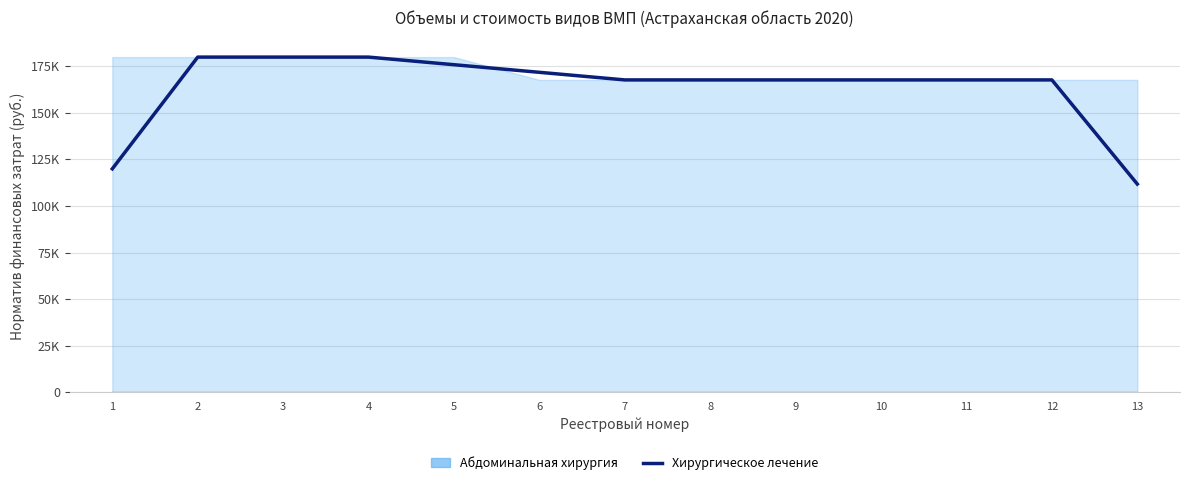

Rank the categories by value from lowest to highest.

13, 1, 7, 8, 9, 10, 11, 12, 6, 5, 2, 3, 4